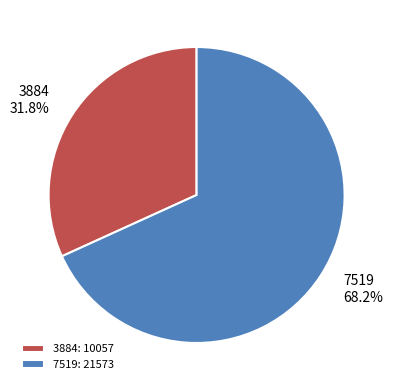

To the nearest percent, what percentage of the pie is 3884?

32%